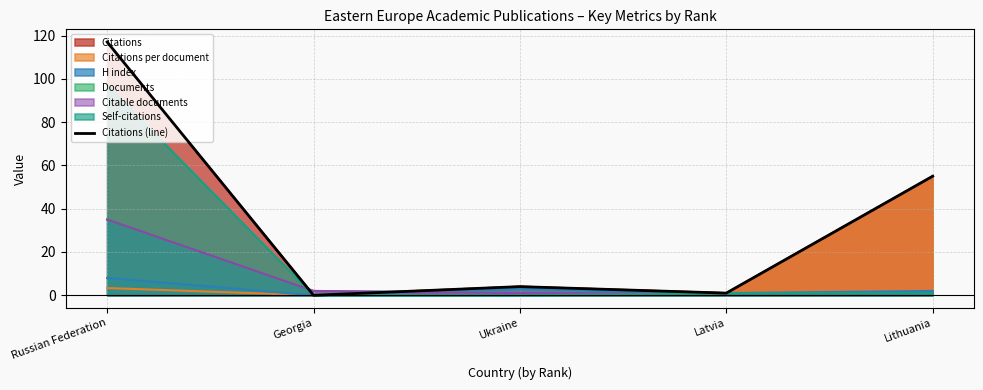

What position from the right is Lithuania?

1